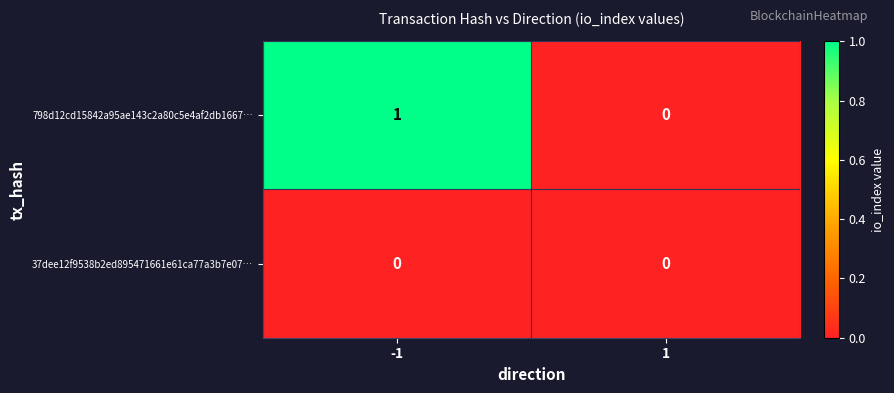

Rank the series at -1 from lowest to highest value.

37dee12f9538b2ed895471661e61ca77a3b7e07…, 798d12cd15842a95ae143c2a80c5e4af2db1667…